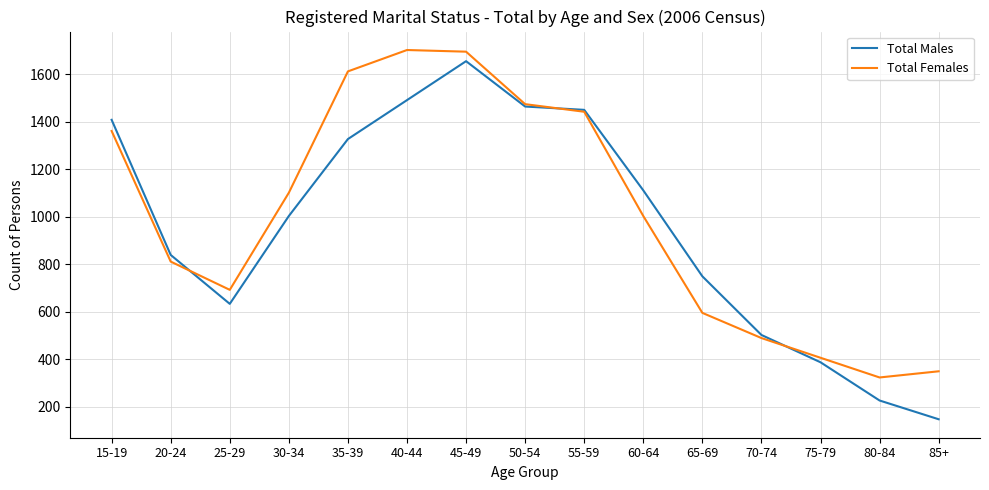

Between 35-39 and 45-49, which series saw the biggest shift?

Total Males